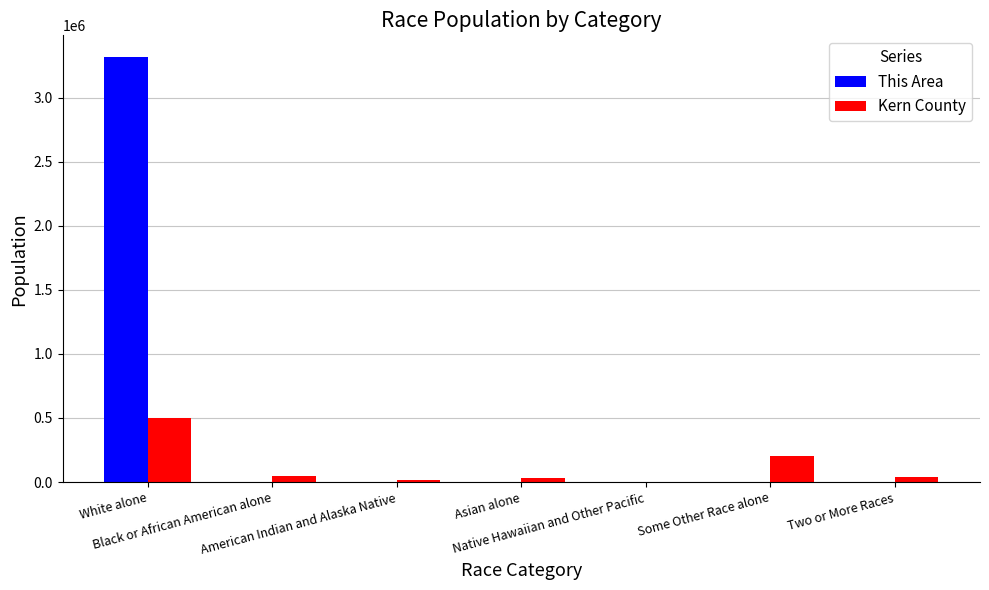

What is the maximum value shown in the chart?

3319499